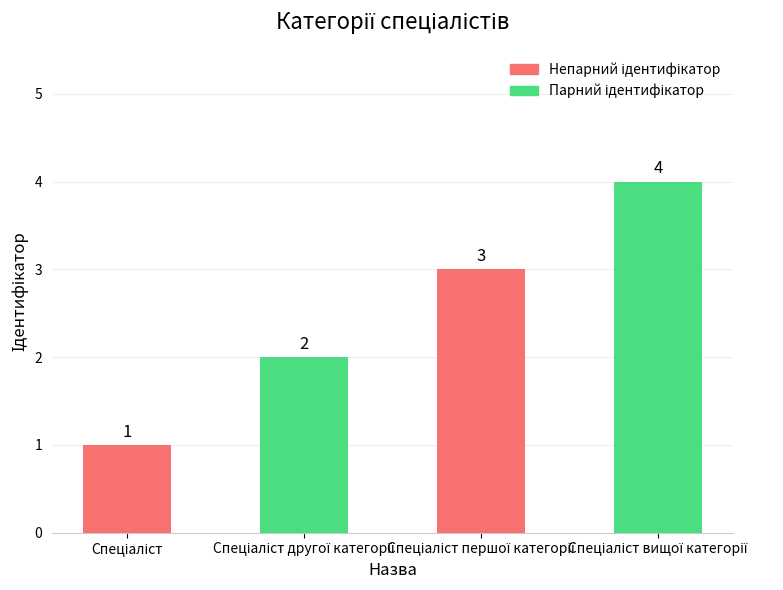

What is the value of the 2nd bar from the left?

2